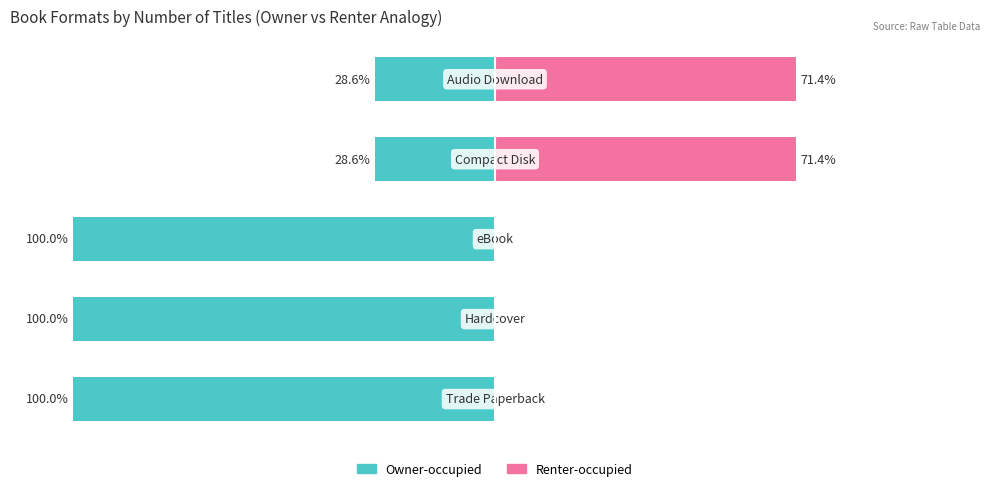

What is the sum of all Renter-occupied values?

142.9